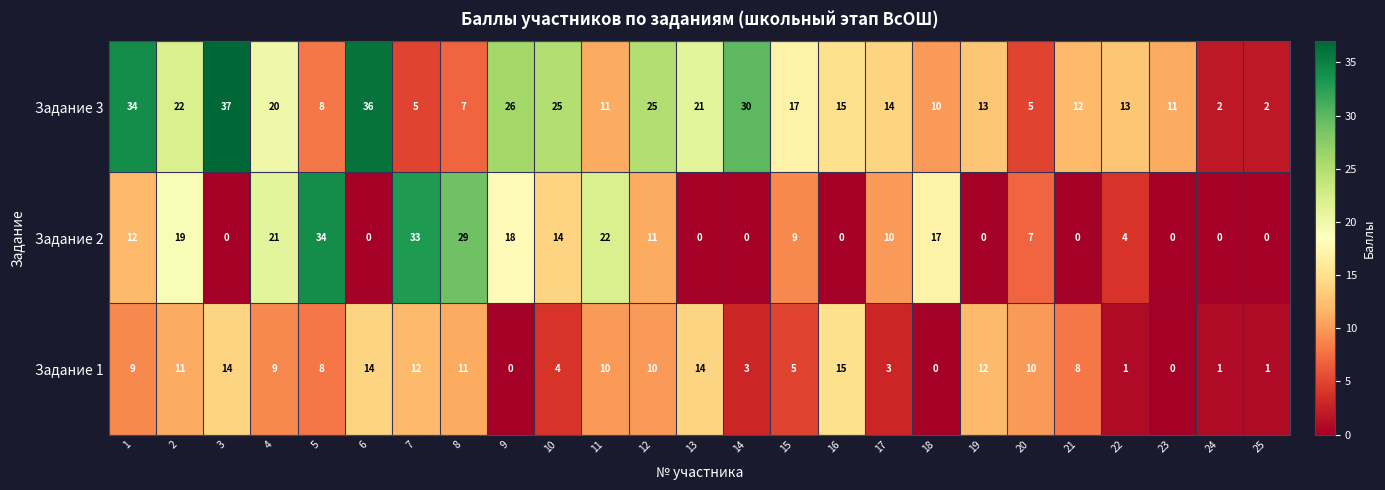

Which series changed the most between 6 and 14?

Задание 1